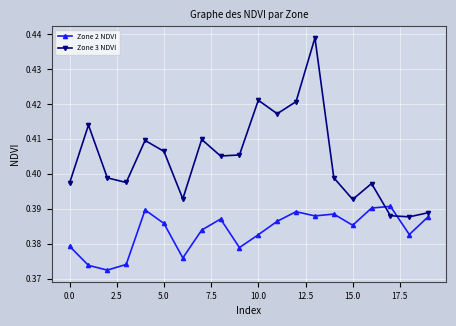

Does the chart have visible grid lines?

Yes